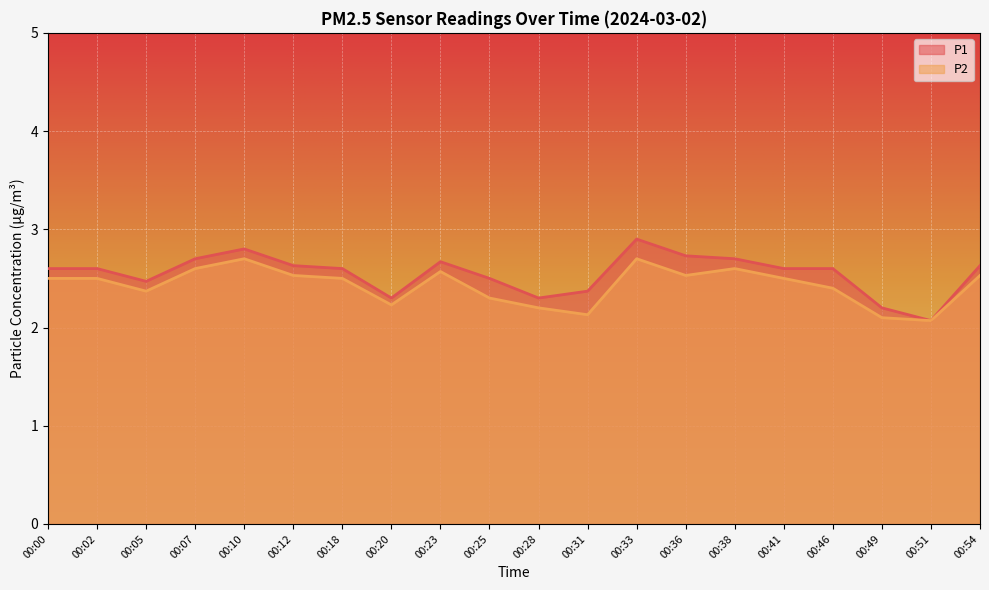

How many lines are shown in the chart?

2